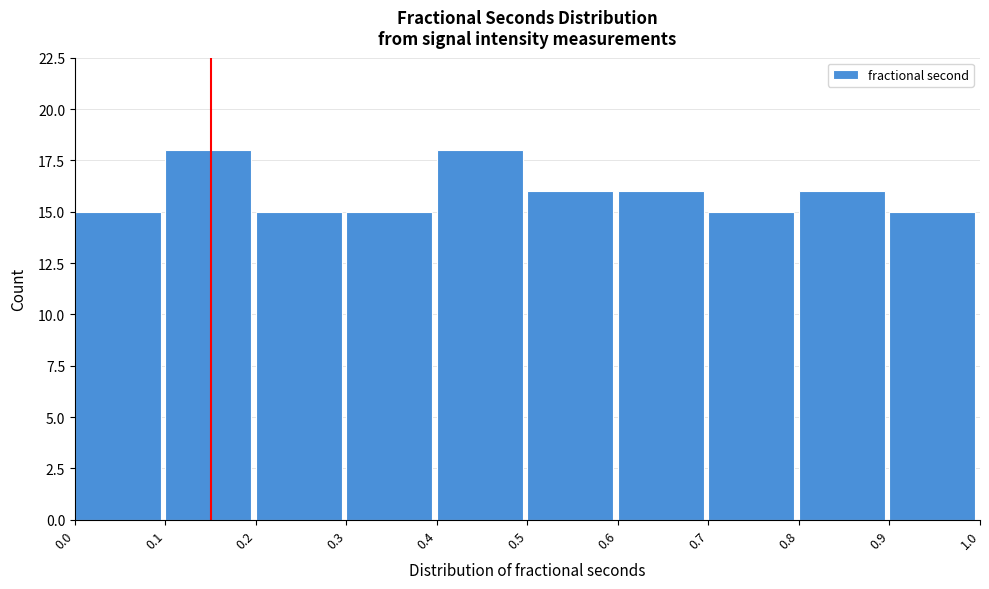

Reading left to right, transcribe this chart: for each bar, give the range it covers on the x-axis and its height. The values are not printed on the chart, so give them approximately, as read against the axis.

0.0 to 0.1: 15
0.1 to 0.2: 18
0.2 to 0.3: 15
0.3 to 0.4: 15
0.4 to 0.5: 18
0.5 to 0.6: 16
0.6 to 0.7: 16
0.7 to 0.8: 15
0.8 to 0.9: 16
0.9 to 1.0: 15